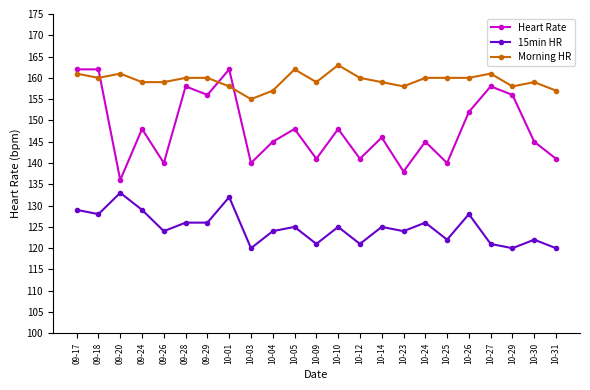

True or false: Heart Rate has more than 1 interior local peaks.

True